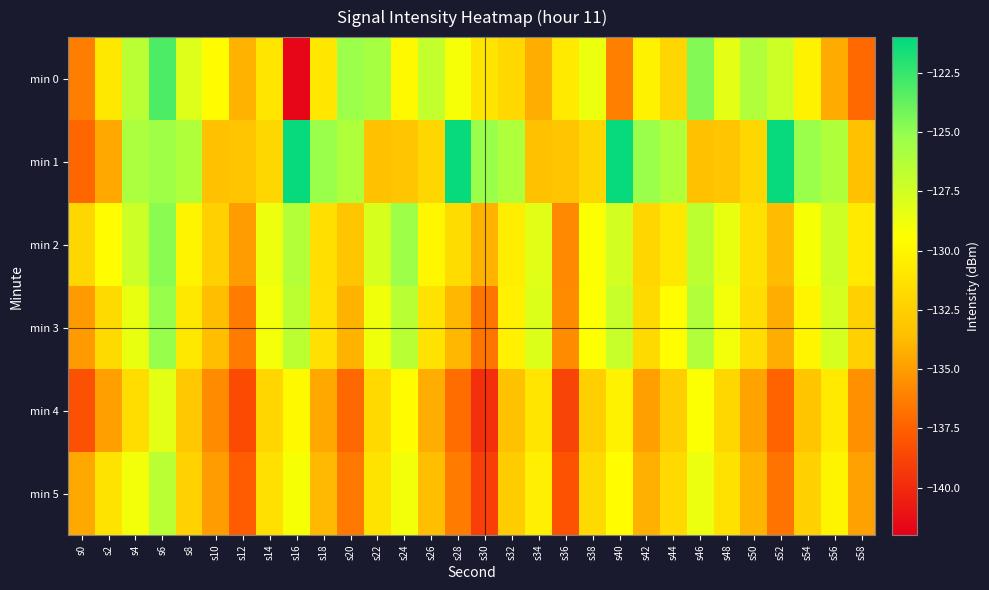

Count the number of data series in this chart.

6